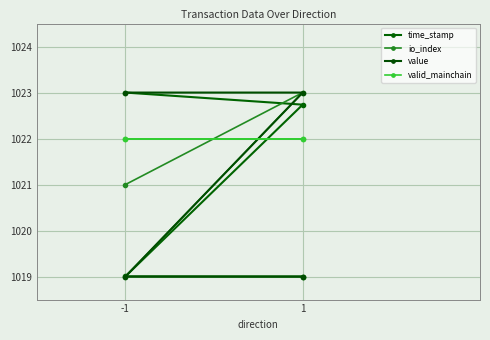

Is it true that valid_mainchain equals 1592.4 at 1?

False